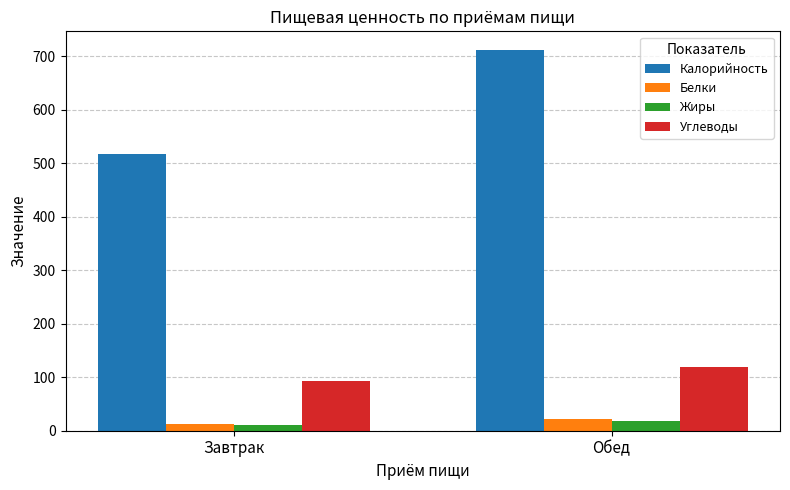

Is it true that Углеводы equals 92.4 at Завтрак?

True